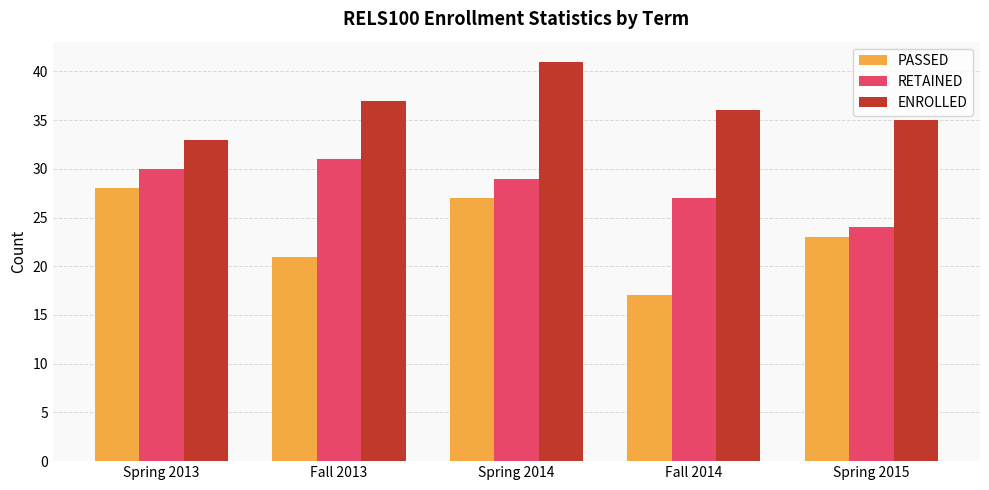

What is the approximate value of ENROLLED at Fall 2014?

36